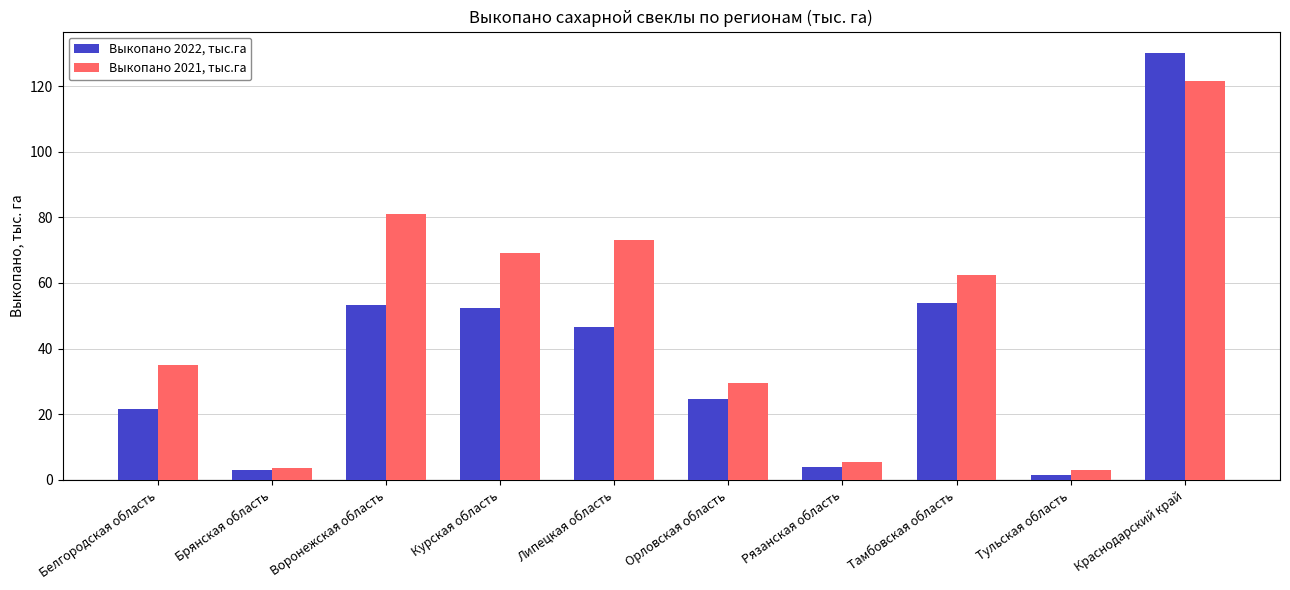

What is the average value of the Выкопано 2022, тыс.га series?

39.1